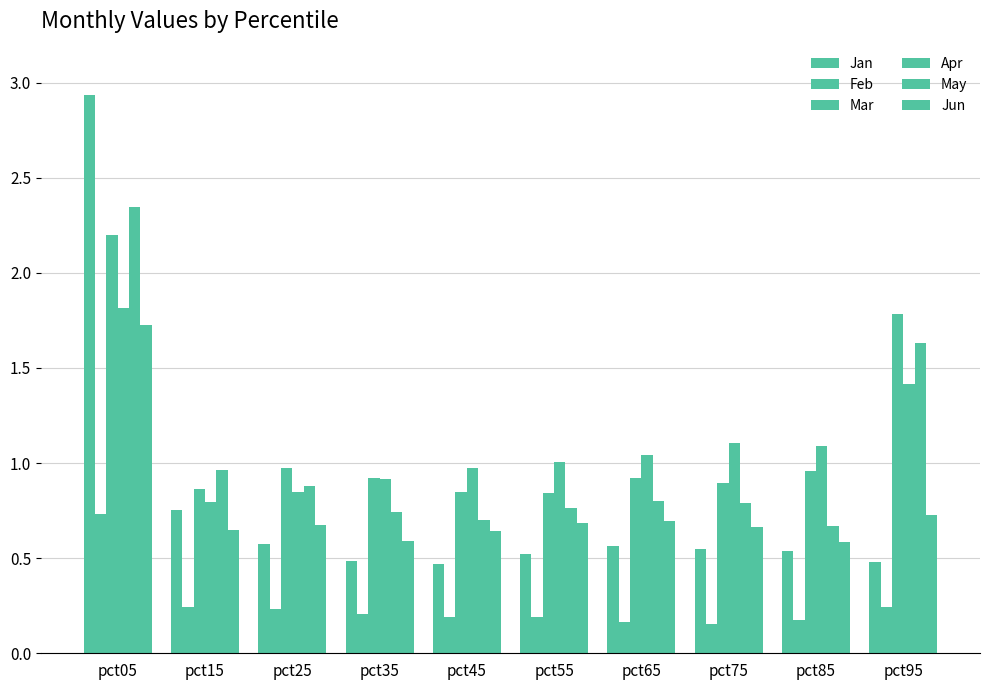

How many data points does each series have?

10